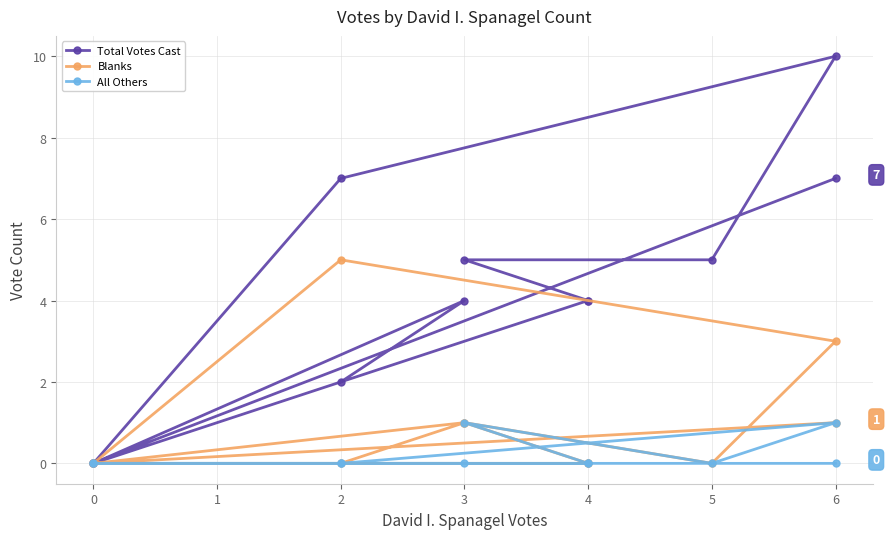

The value of Blanks at 2 is 5. True or false?

True